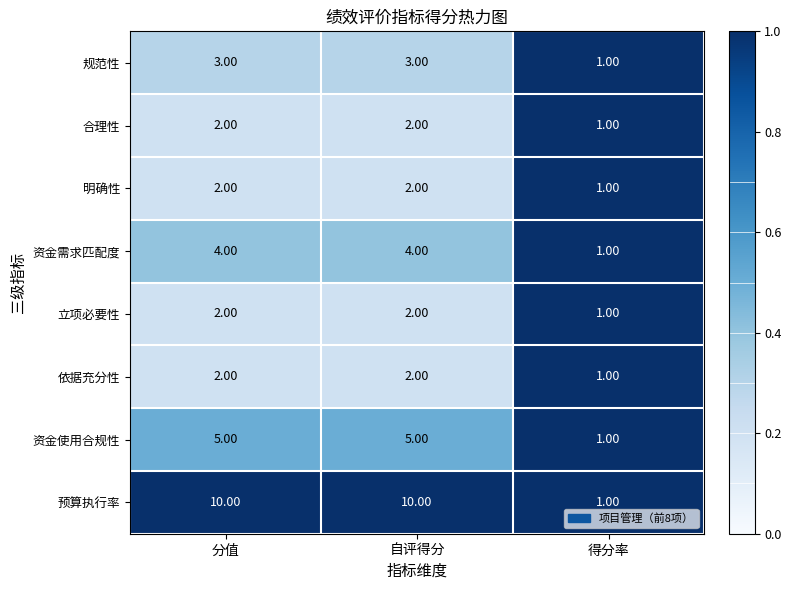

Count the number of categories in the chart.

3